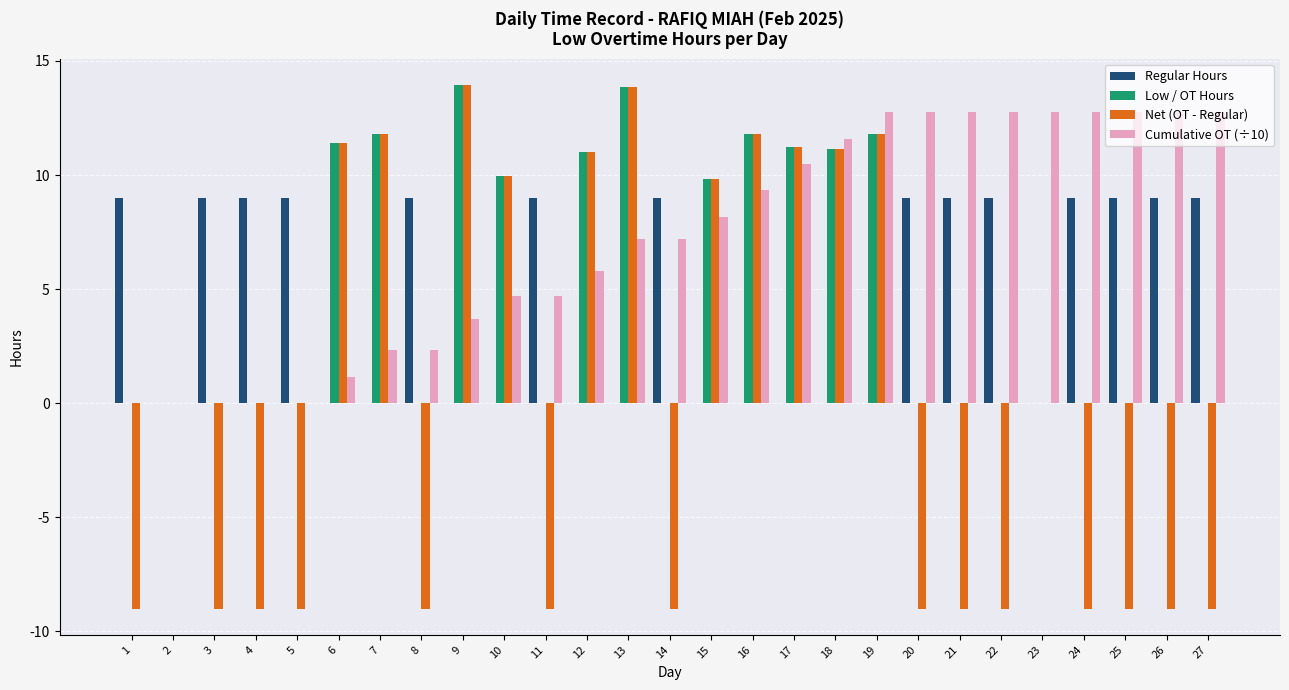

What is the greatest value displayed?

13.9